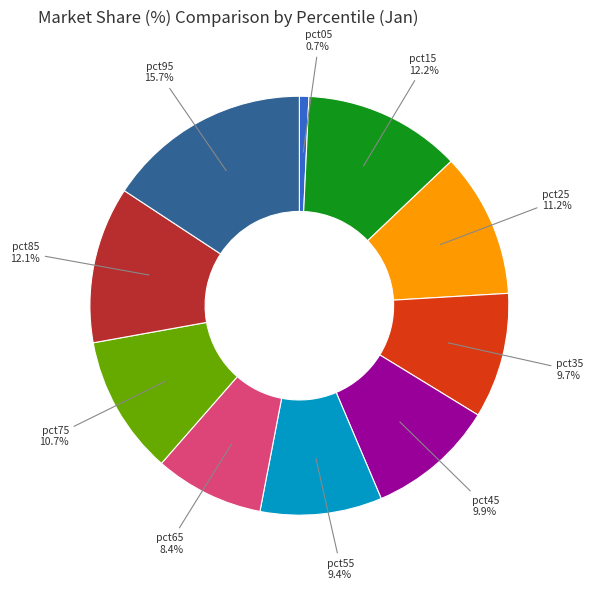

How much of the chart is everything except pct65?

91.6%